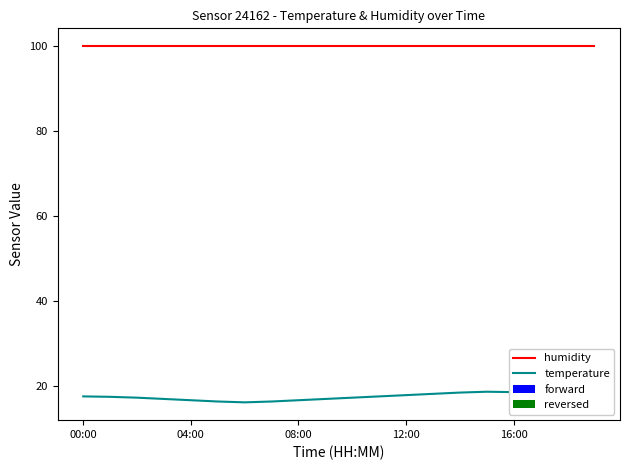

True or false: humidity and temperature intersect in this chart.

False